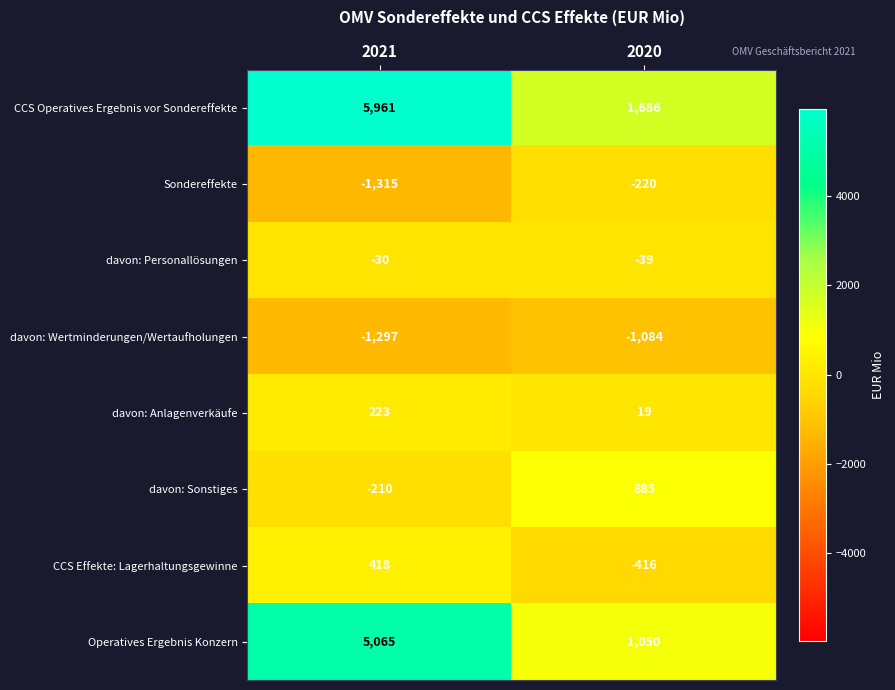

The CCS Effekte: Lagerhaltungsgewinne series shows -416 at 2020. True or false?

True